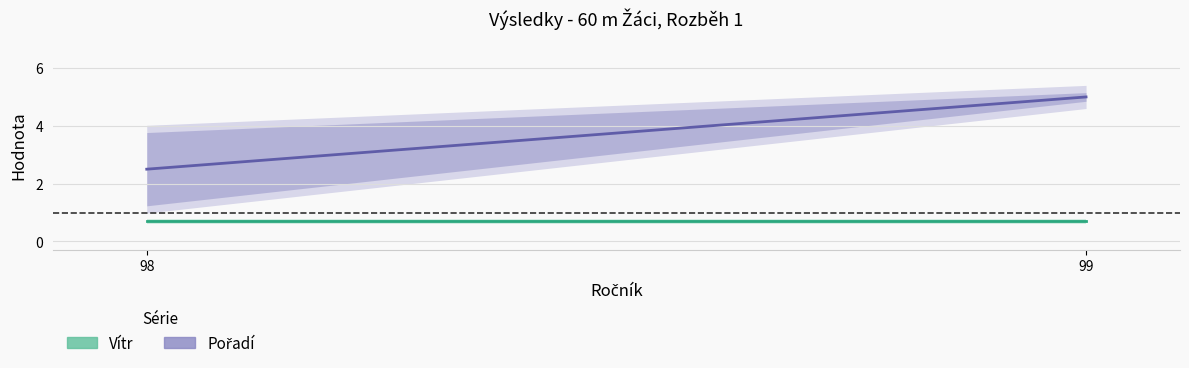

Count the number of categories in the chart.

2